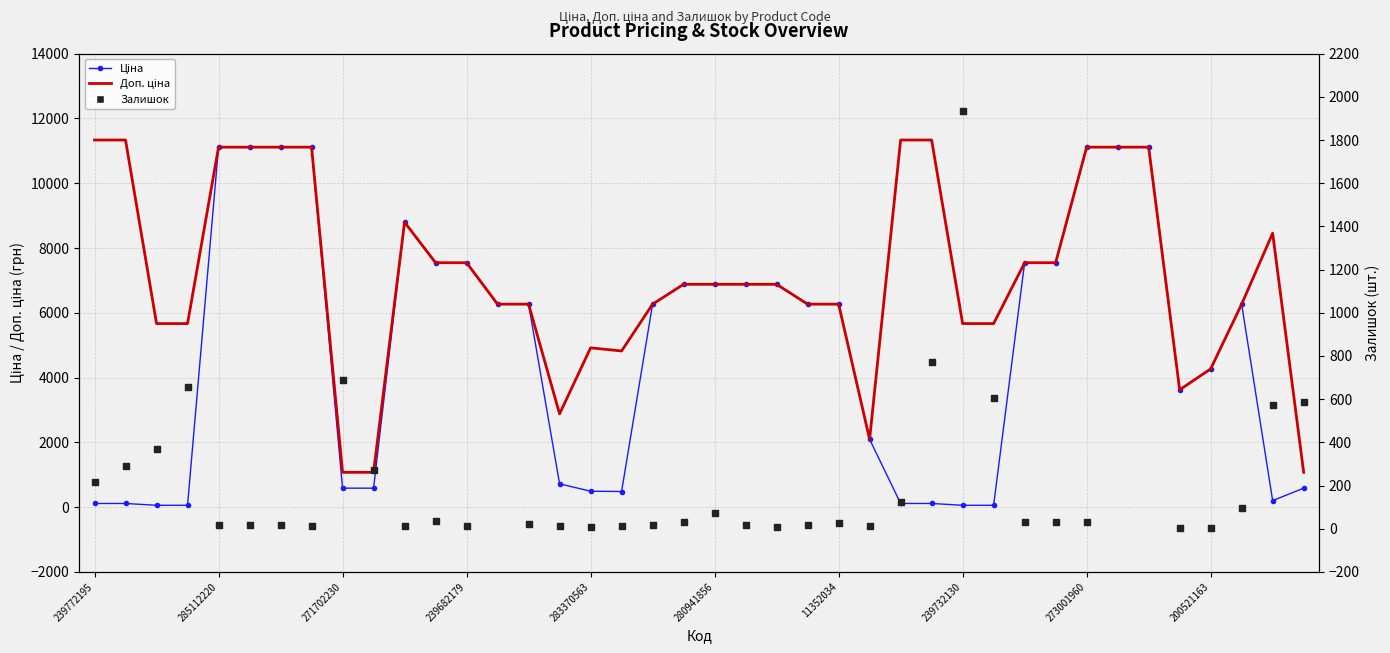

At which category is the sum across all series the highest?

273001960